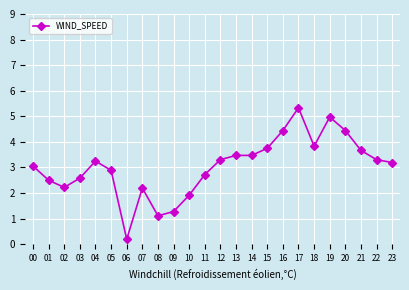

At which category does the data reach its first local valley?

02